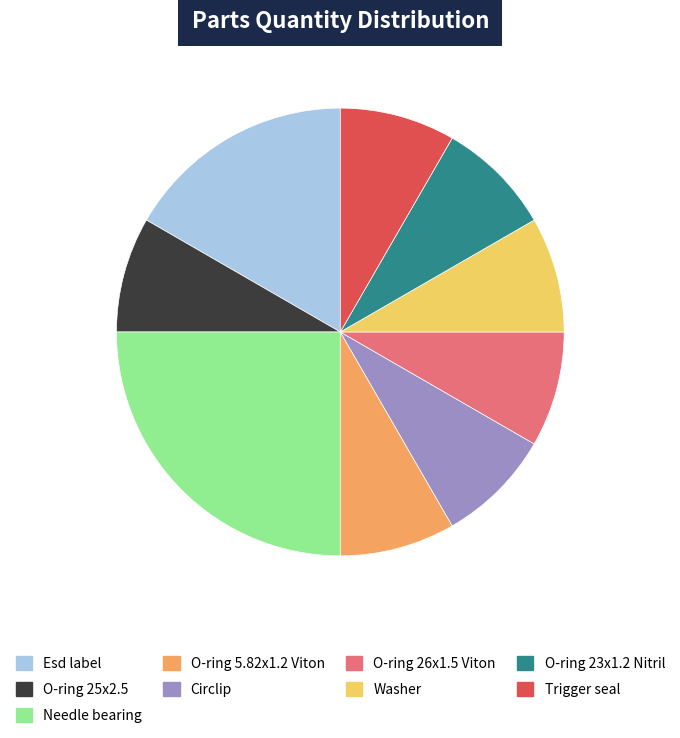

Is it true that O-ring 26x1.5 Viton is 18% of the pie?

False